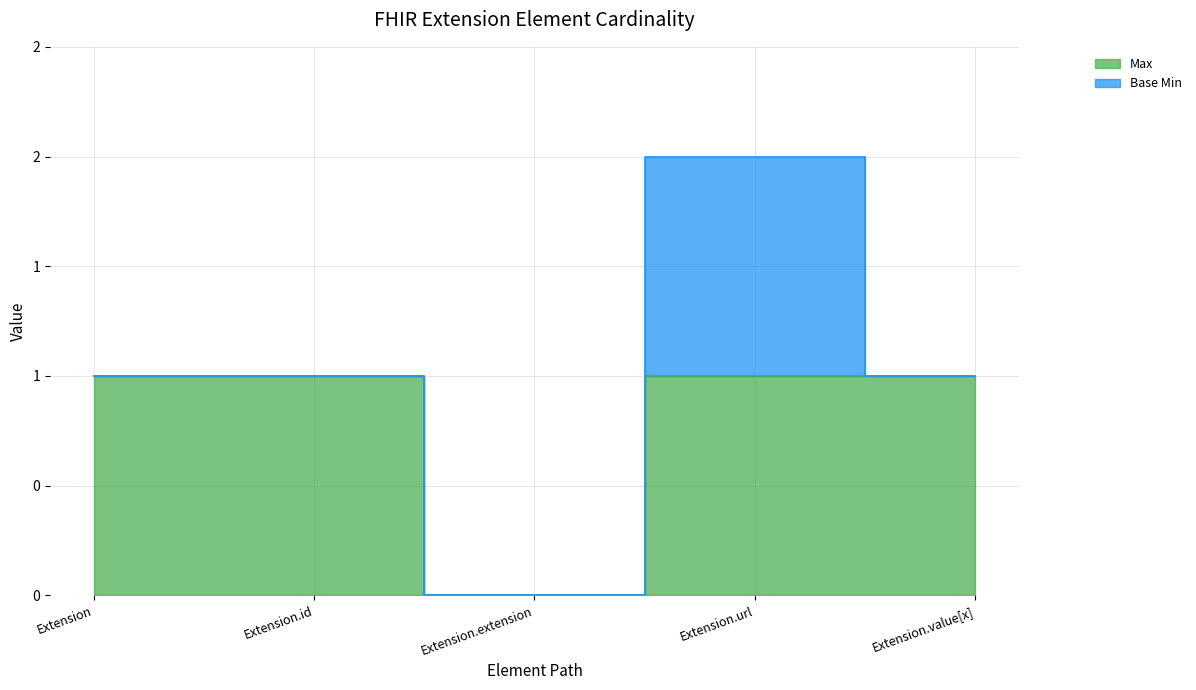

Reading left to right, what are all the values shown in this chart?

Extension=1	Extension.id=1	Extension.extension=0	Extension.url=1	Extension.value[x]=1